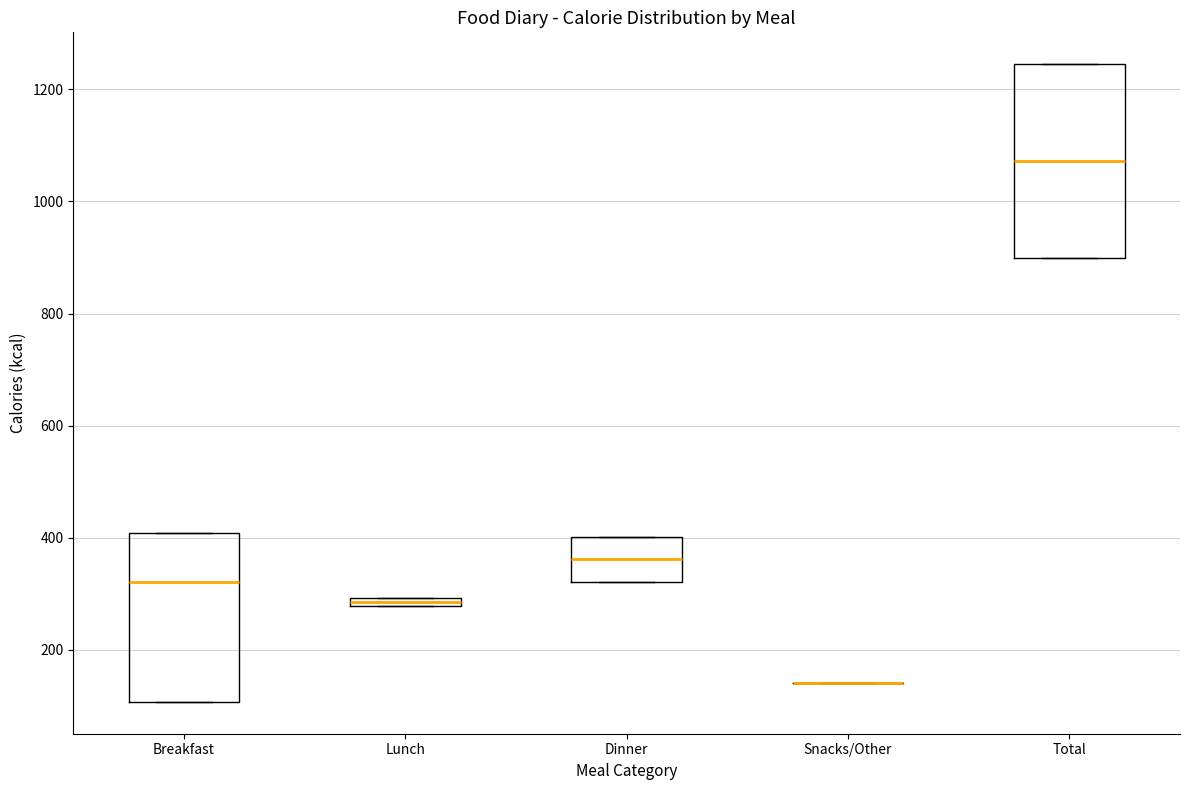

Where is the upper edge of the box for Lunch on the y-axis? The values are not printed on the chart, so give them approximately, as read against the axis.

300